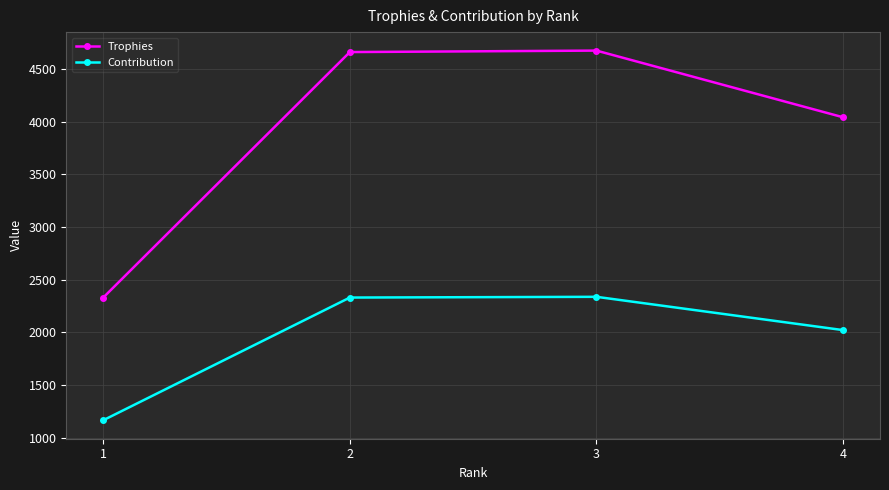

What is the value of the Contribution point at the 4th from the left?

2021